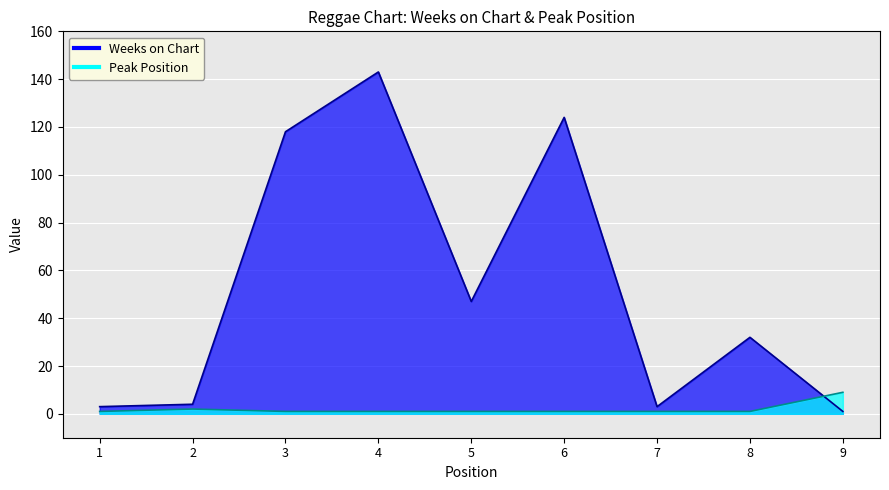

What is the sum of all Weeks on Chart values?

475